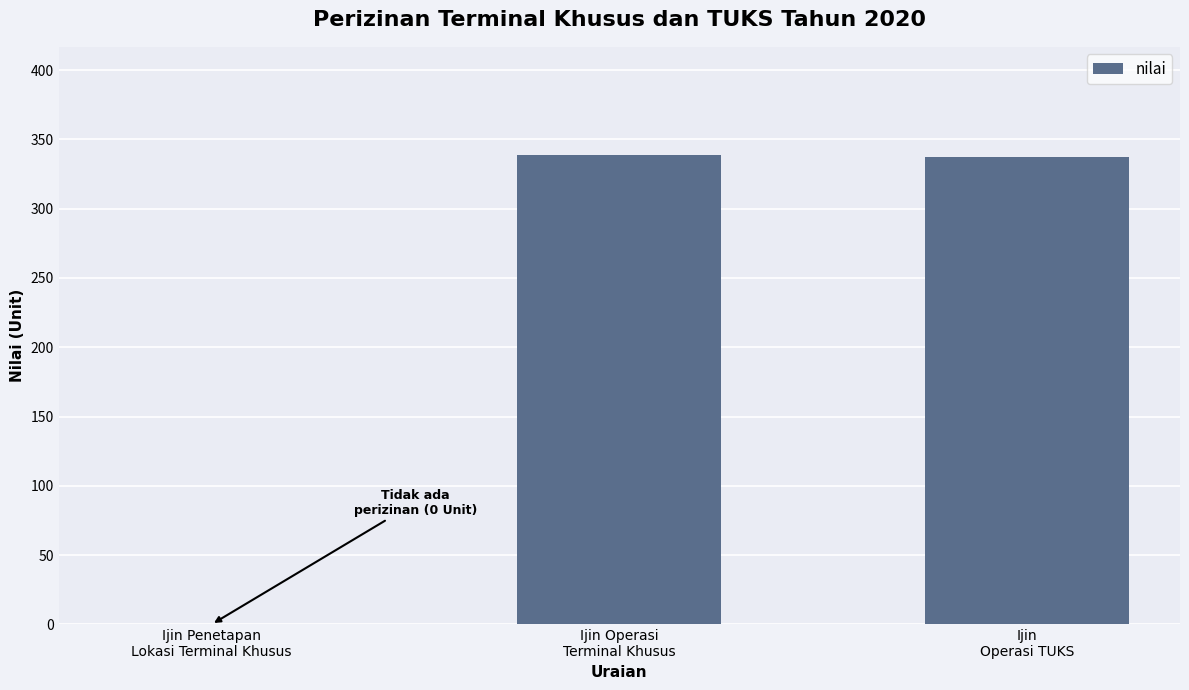

At which label does the data first exceed 337?

Ijin Operasi
Terminal Khusus